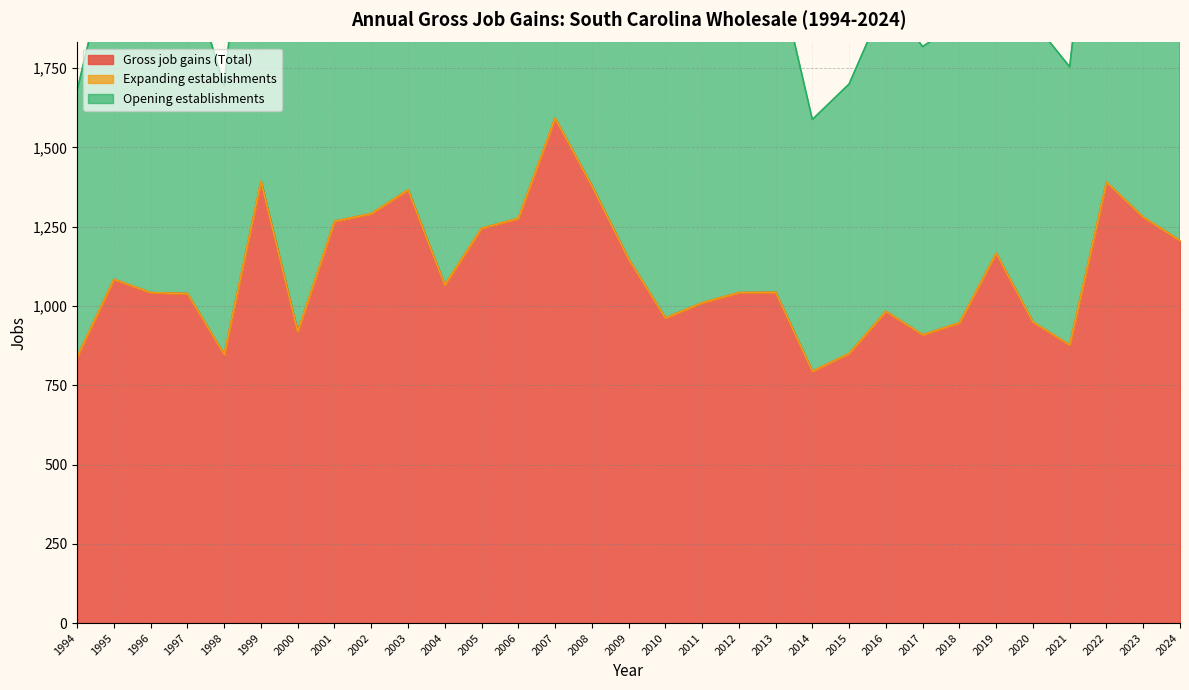

What is the value of the Gross job gains (Total) point at the 20th from the left?

1043